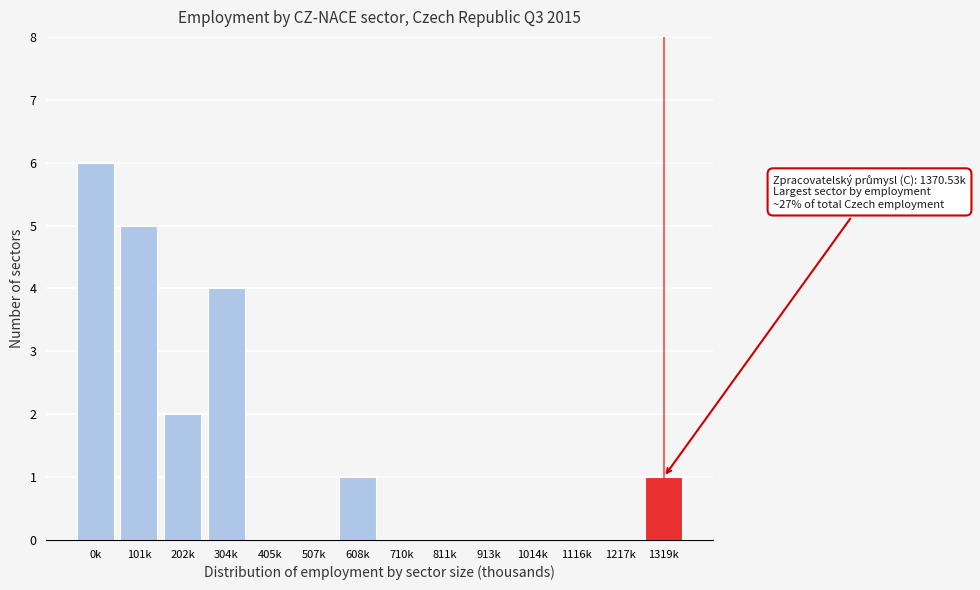

Reading left to right, what are all the values shown in this chart?

0k=6	101k=5	202k=2	304k=4	405k=0	507k=0	608k=1	710k=0	811k=0	913k=0	1014k=0	1116k=0	1217k=0	1319k=1